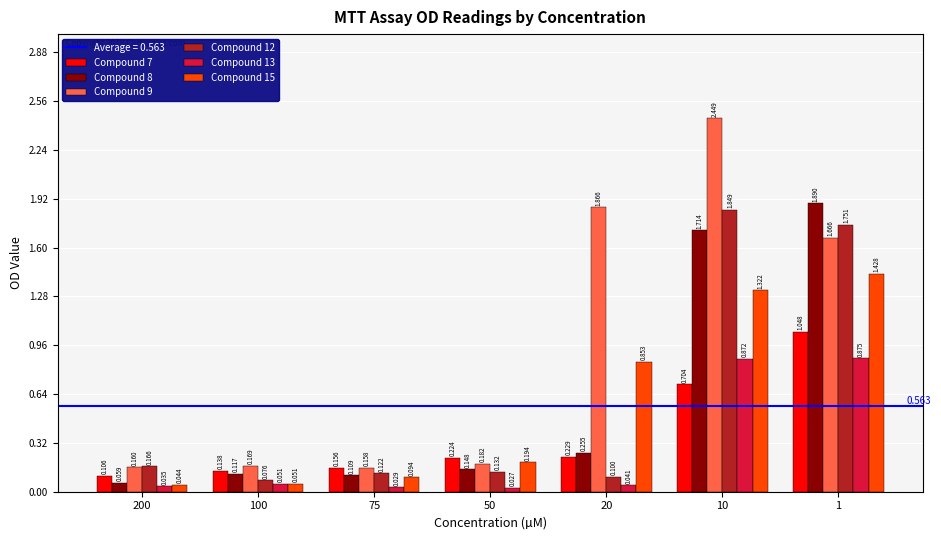

How many data points does each series have?

7